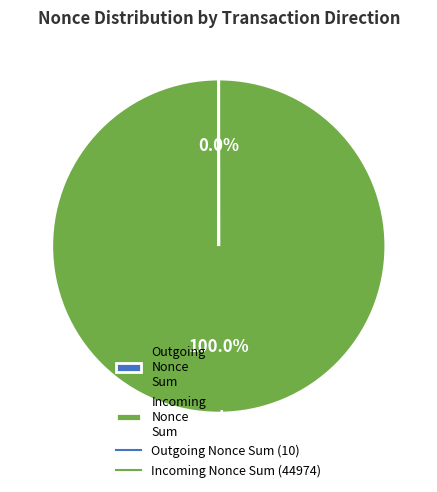

Does Incoming Nonce Sum account for over 50% of the chart?

Yes